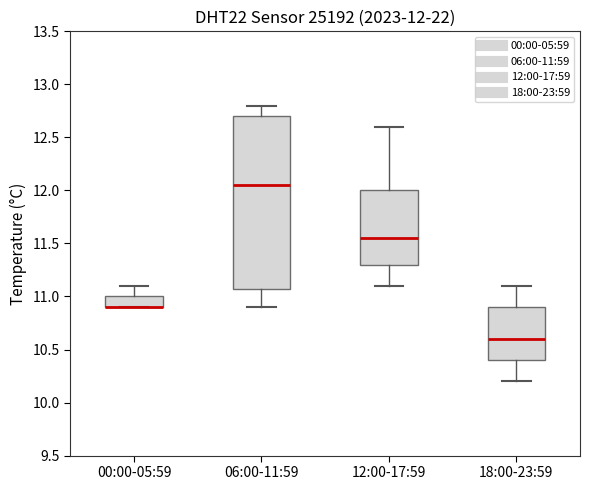

Comparing the boxes themselves (not the whiskers), which one is the tallest?

06:00-11:59